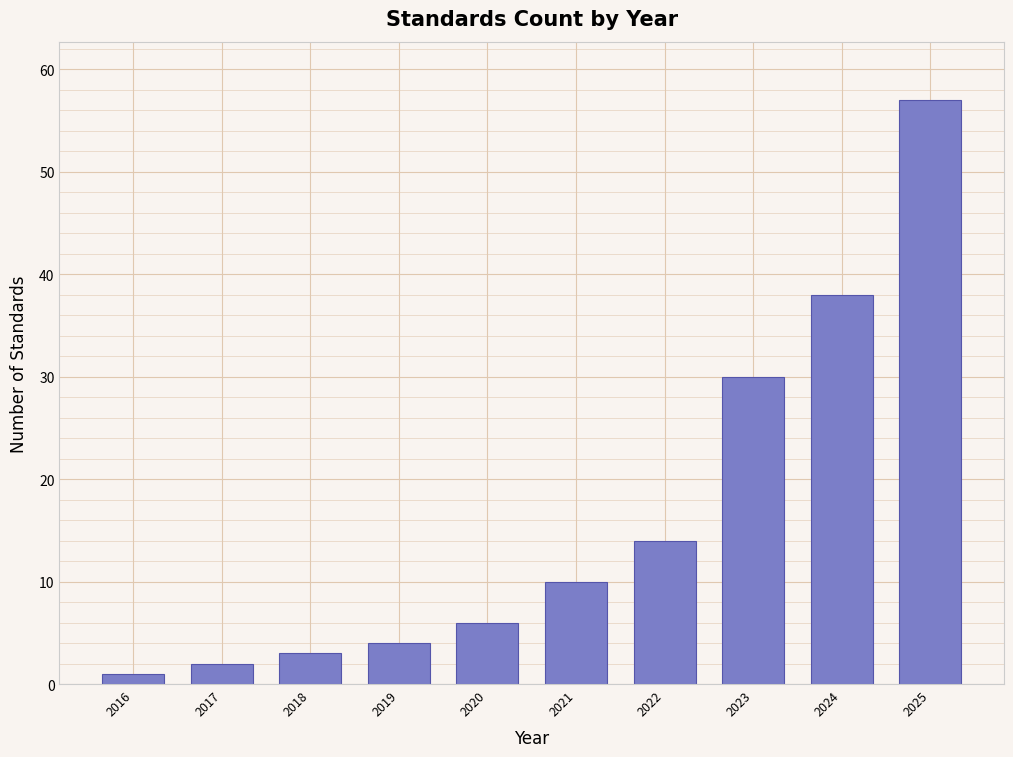

Reading left to right, transcribe all the data shown in this chart.

2016=1	2017=2	2018=3	2019=4	2020=6	2021=10	2022=14	2023=30	2024=38	2025=57